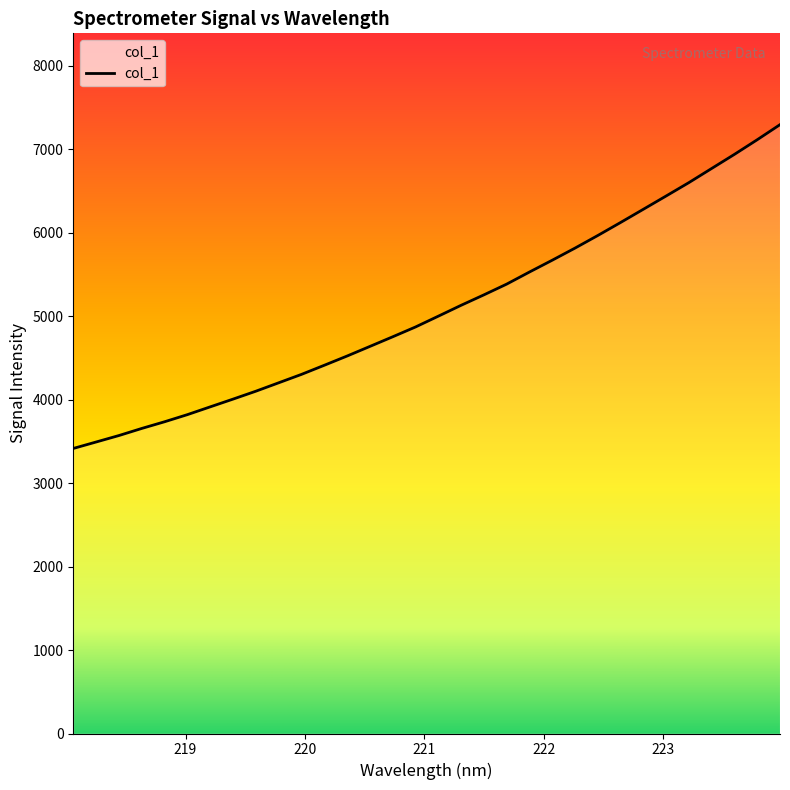

What is the difference between the maximum and minimum values?

3878.2